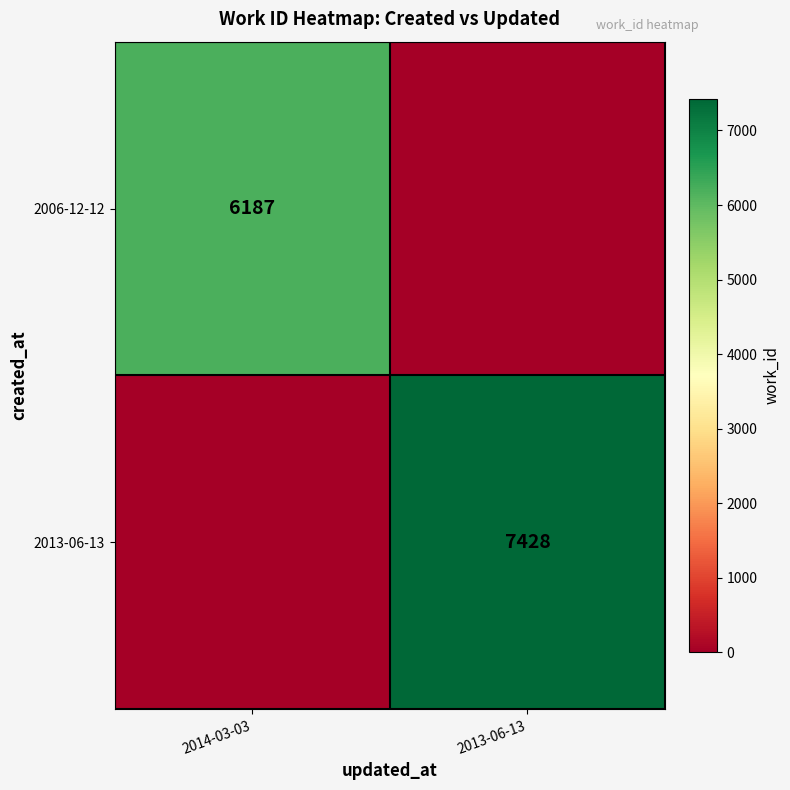

What is the total value across all series at 2013-06-13?

7428